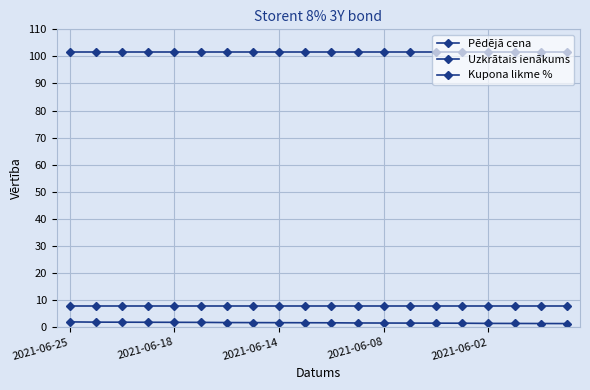

True or false: Kupona likme % and Pēdējā cena cross at least once.

False